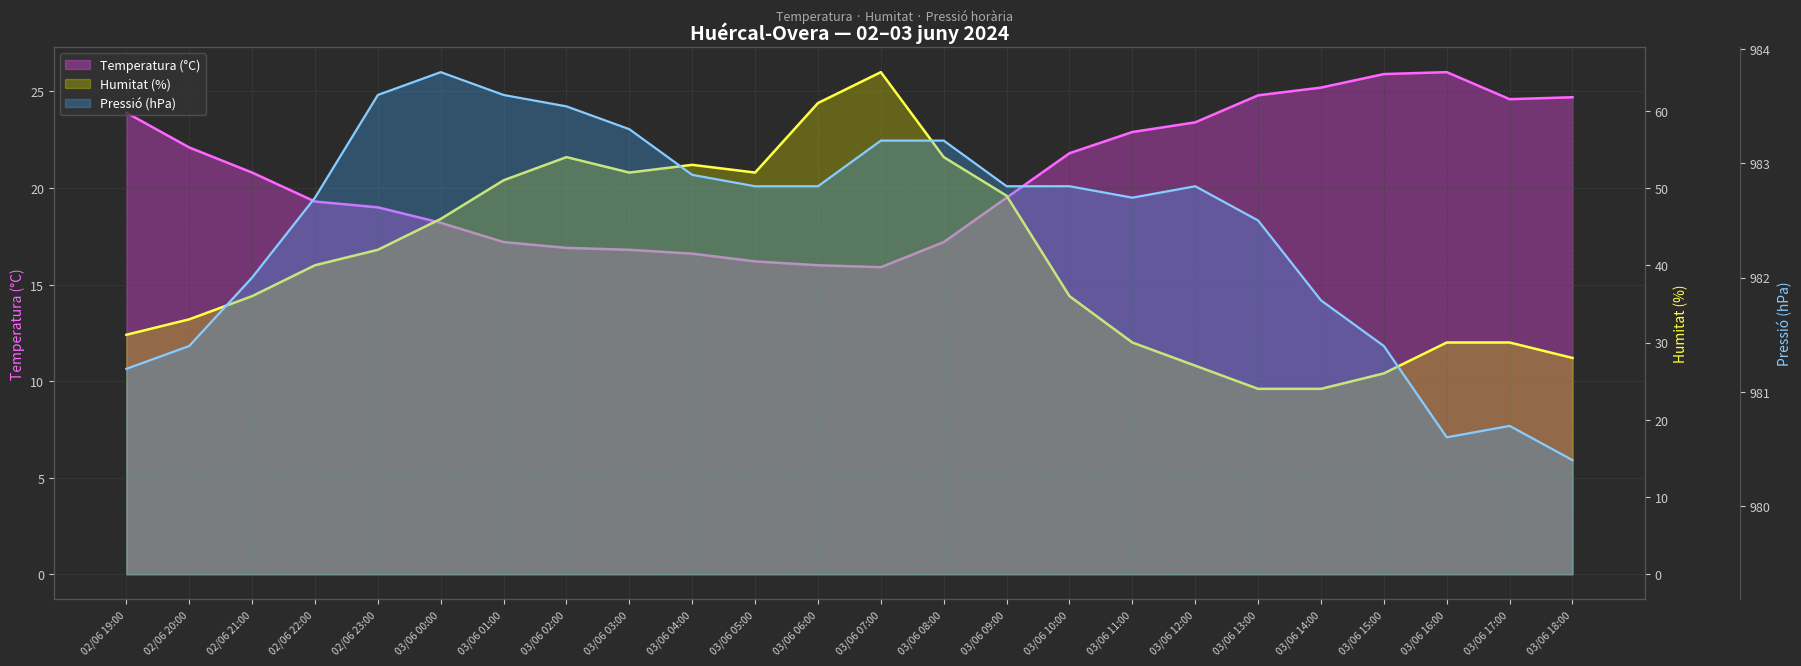

What is the difference between the Humitat (%) values at 03/06 12:00 and 03/06 09:00?

22.0